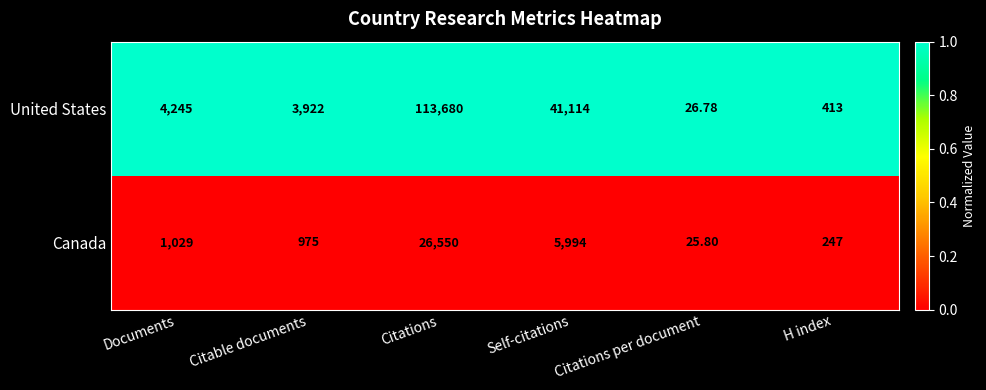

At which category is the sum across all series the highest?

Citations